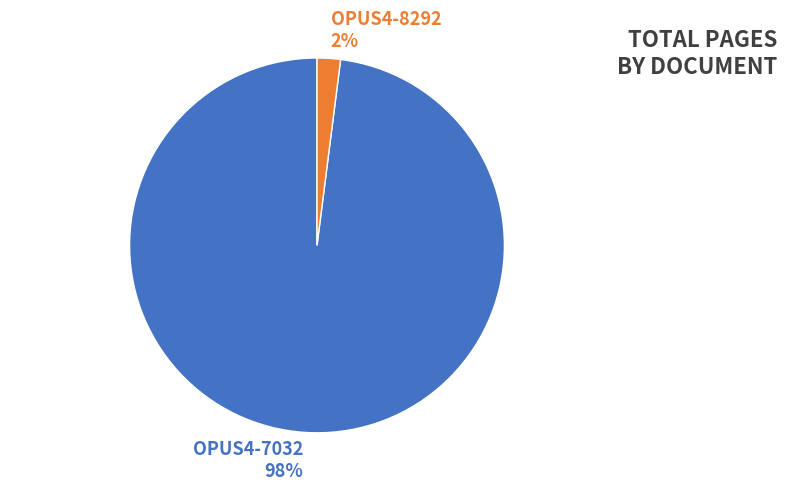

Is it true that OPUS4-7032 is 98% of the pie?

True